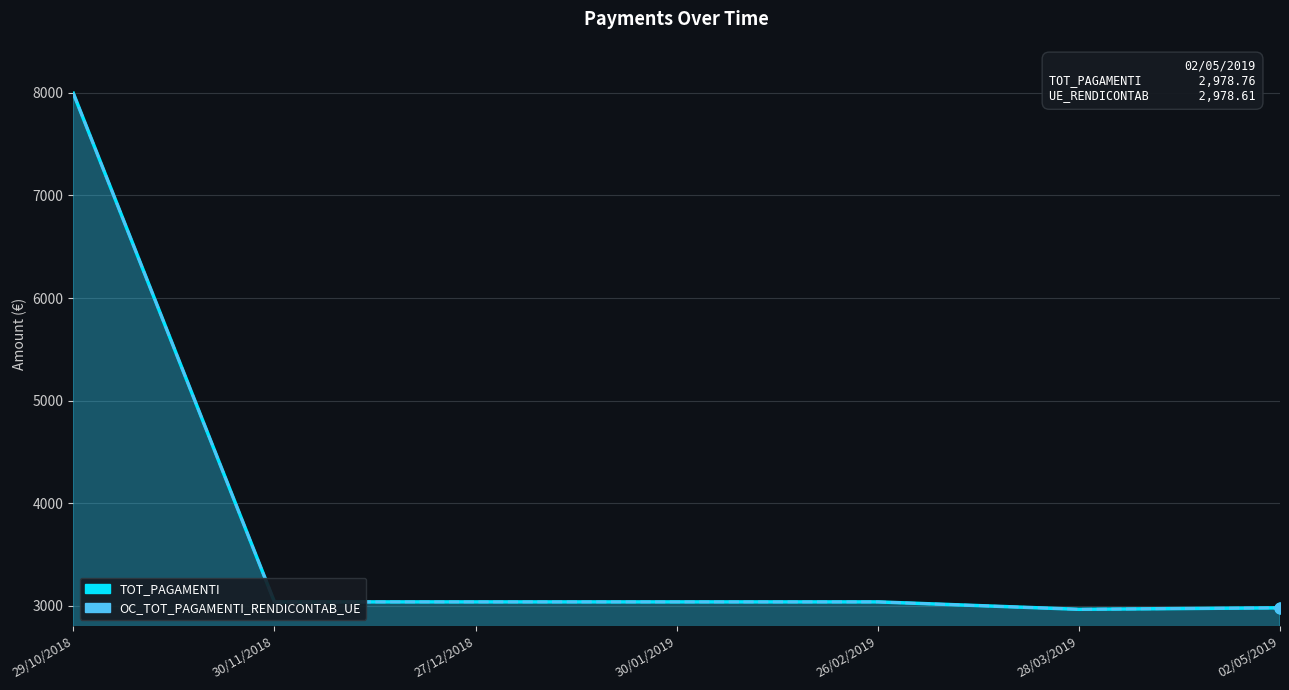

Which series contains the lowest Y value?

OC_TOT_PAGAMENTI_RENDICONTAB_UE